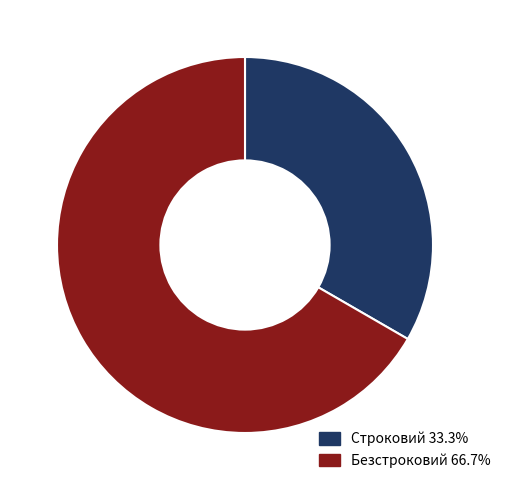

What is the ratio of the value at Безстроковий to the value at Строковий?

2.0